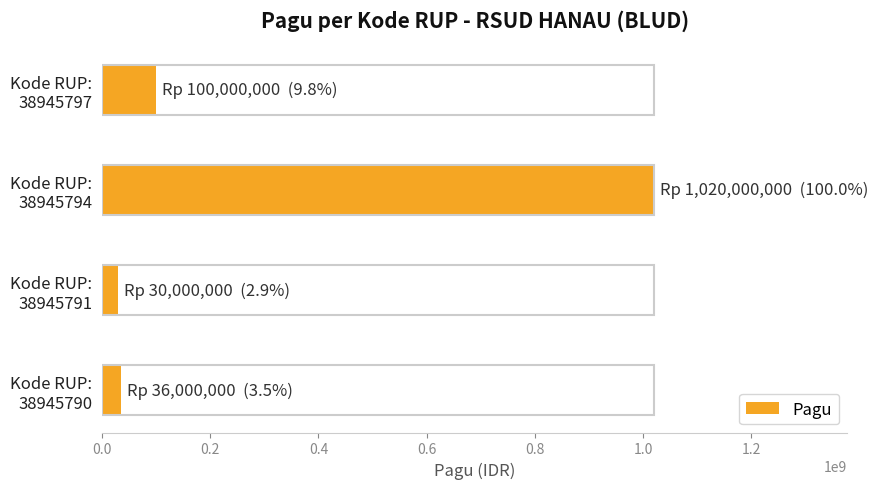

Which category has the highest value across all series?

Kode RUP:
38945794